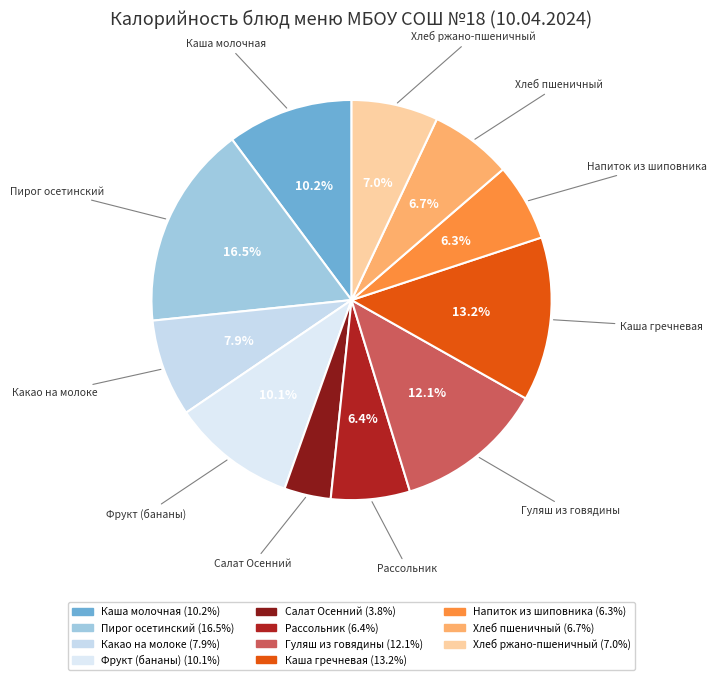

Between Каша гречневая and Каша молочная, which is larger?

Каша гречневая